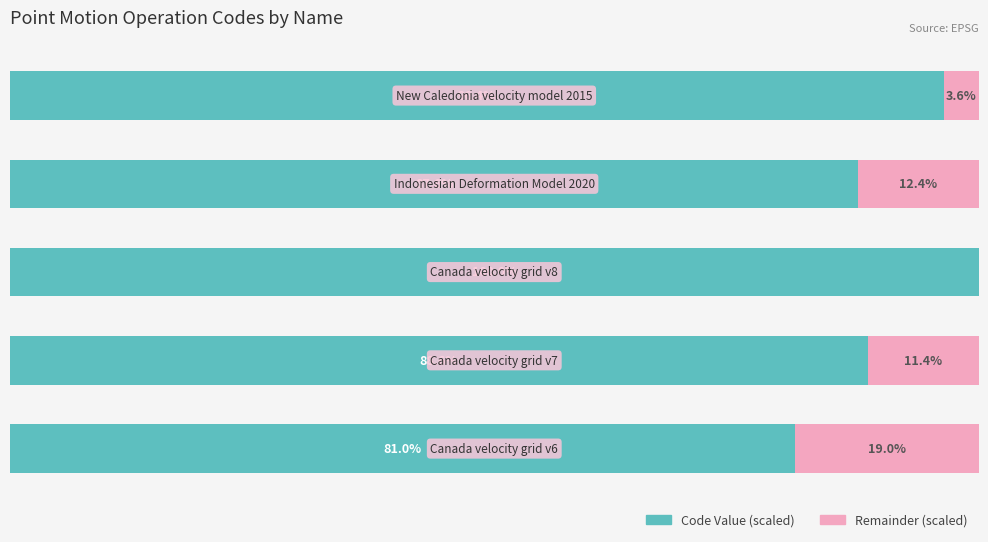

At how many categories does at least one series exceed 18?

5